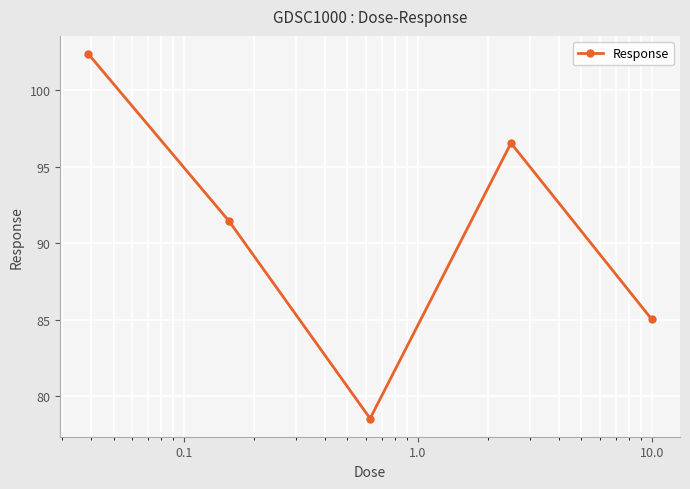

How many points are higher than both their immediate neighbors (excluding endpoints)?

1